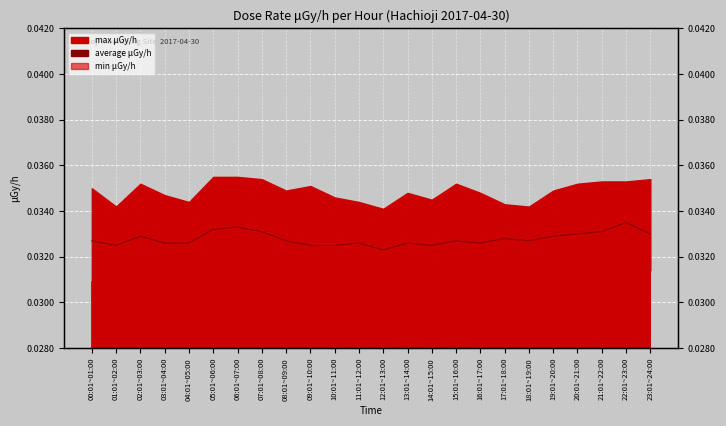

What is the label of the 7th point from the left?

06:01~07:00